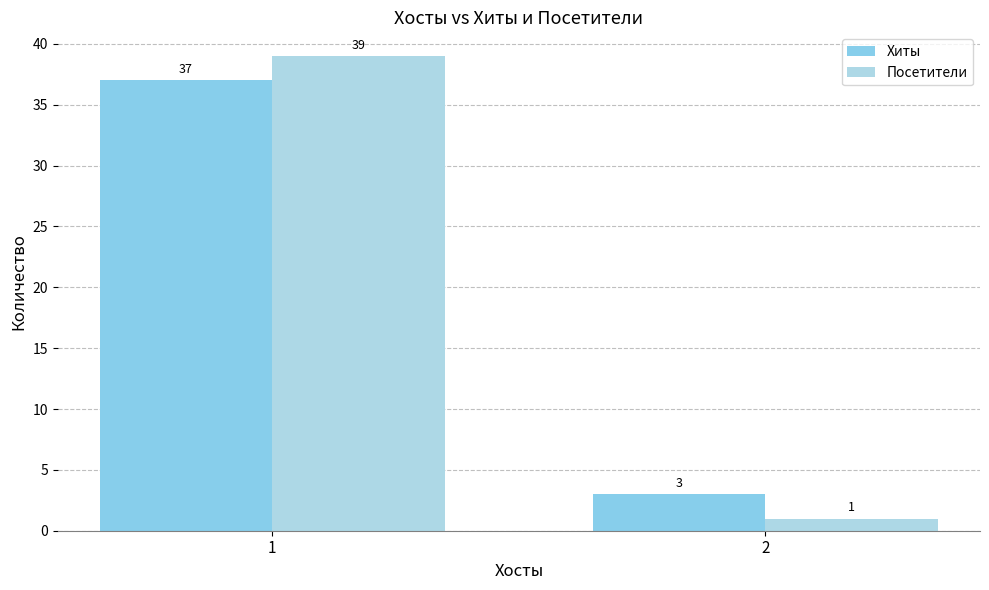

What is the spread (max minus min) of values at 2?

2